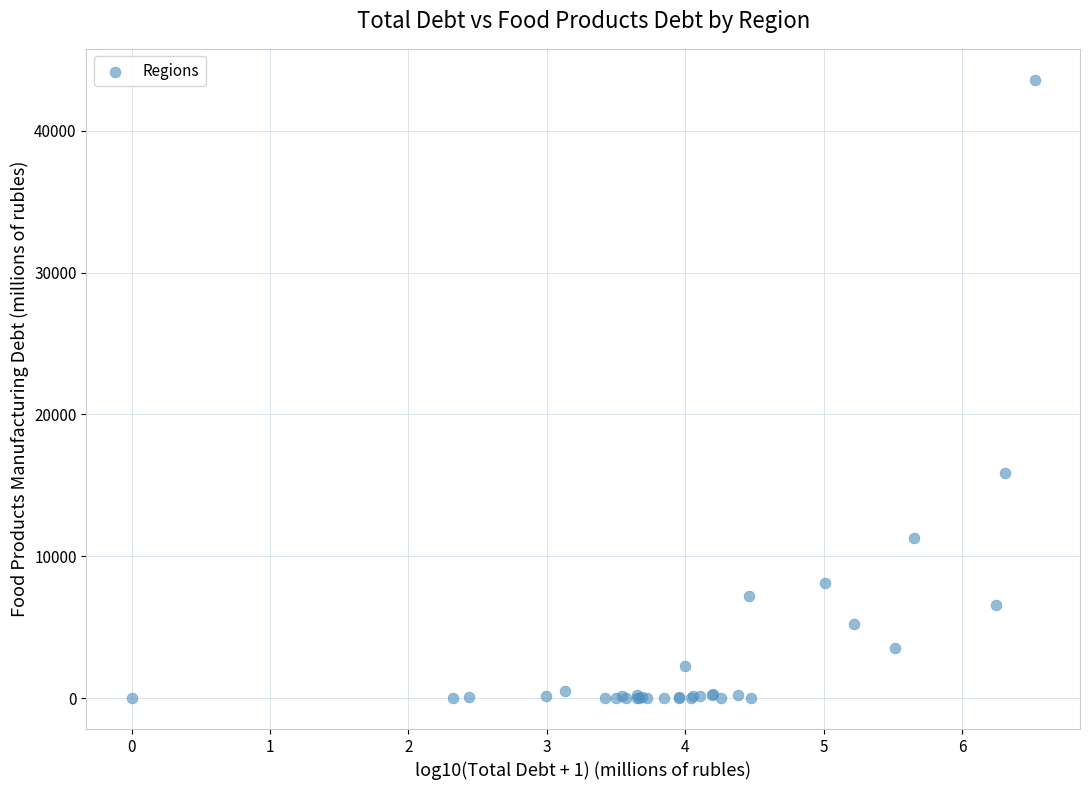

What Y value in the scatter plot is closest to 21799?

15875.8